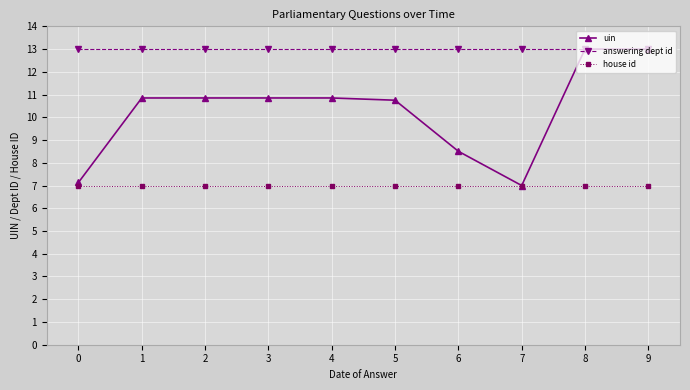

What is the smallest value displayed?

7.0